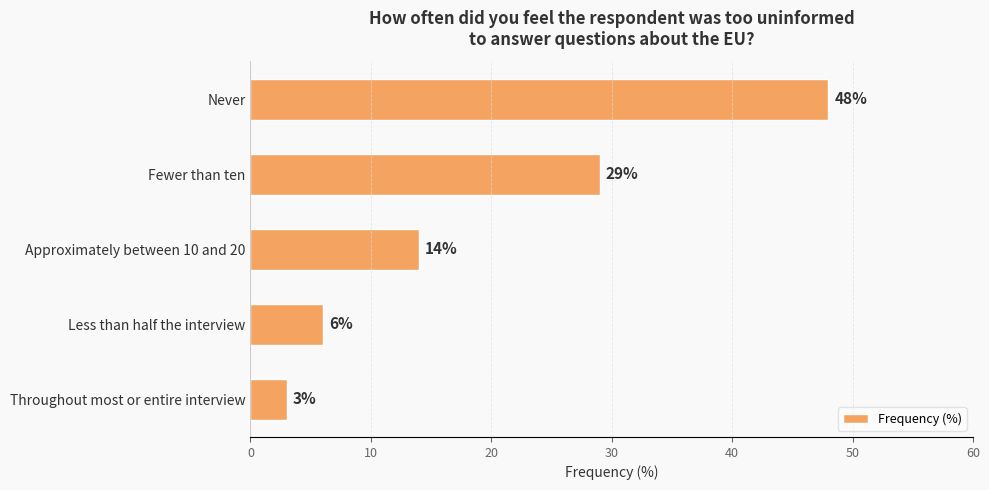

Reading top to bottom, what are all the values shown in this chart?

Never=48	Fewer than ten=29	Approximately between 10 and 20=14	Less than half the interview=6	Throughout most or entire interview=3